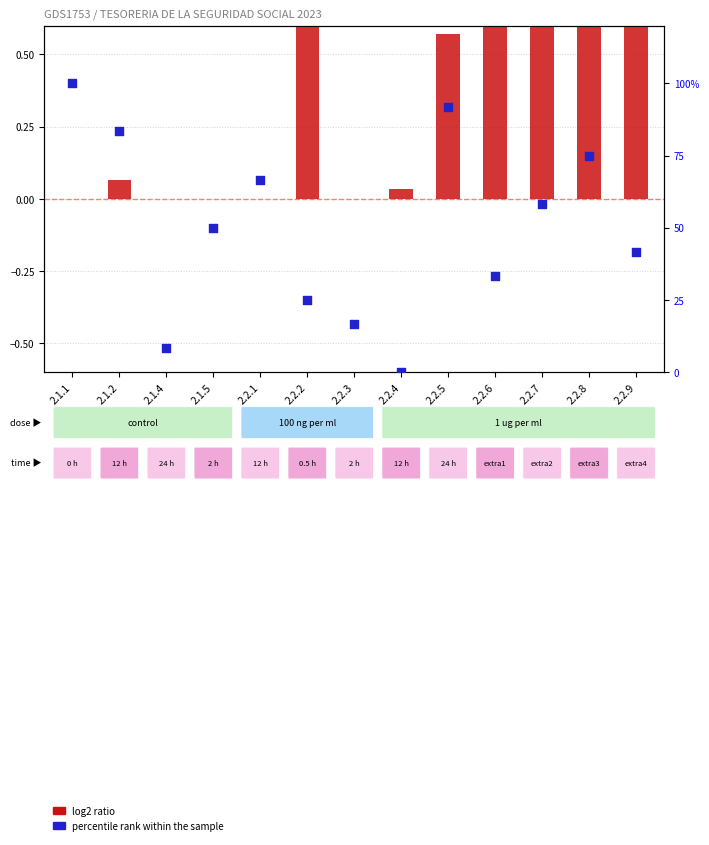

What are all the series names shown in the legend?

log2 ratio, percentile rank within the sample